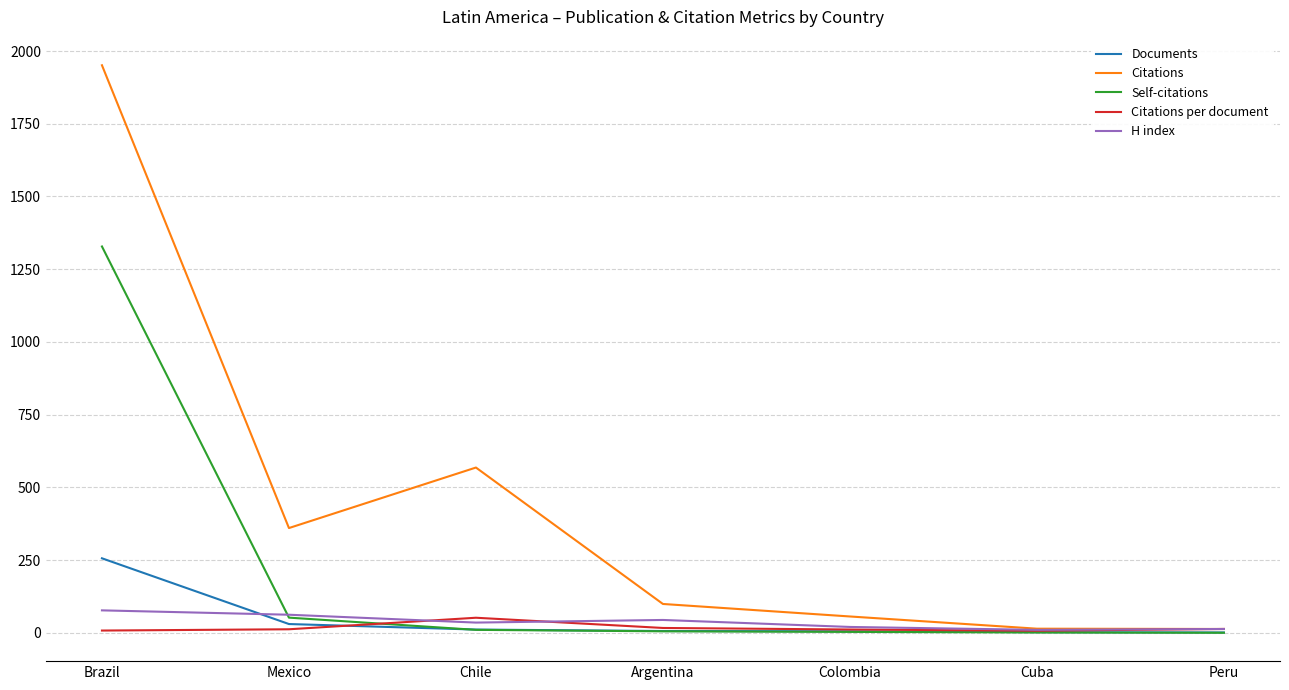

Which series has the largest total across all categories?

Citations